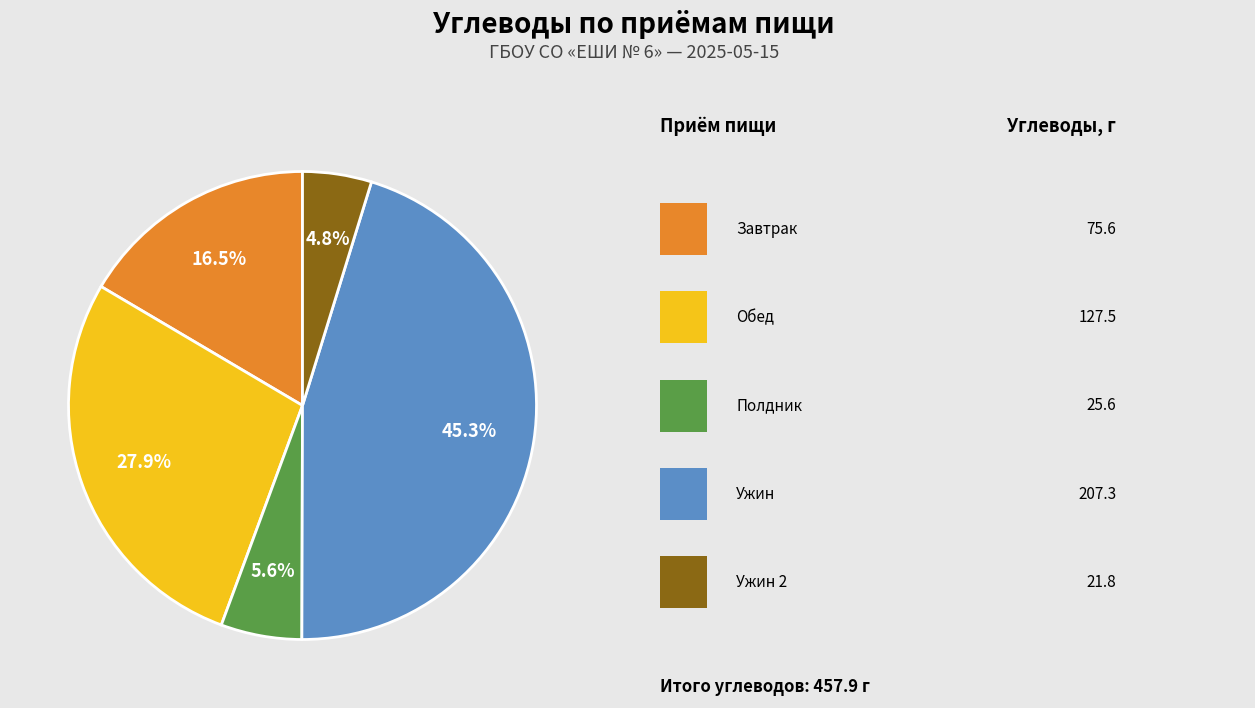

How many segments does this pie chart have?

5